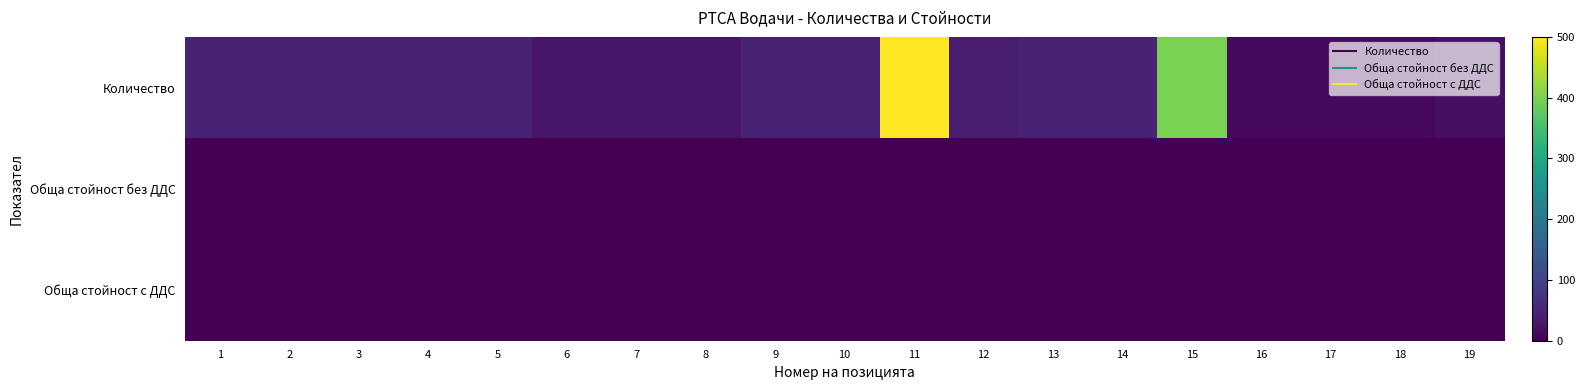

At how many categories does at least one series exceed 150?

2